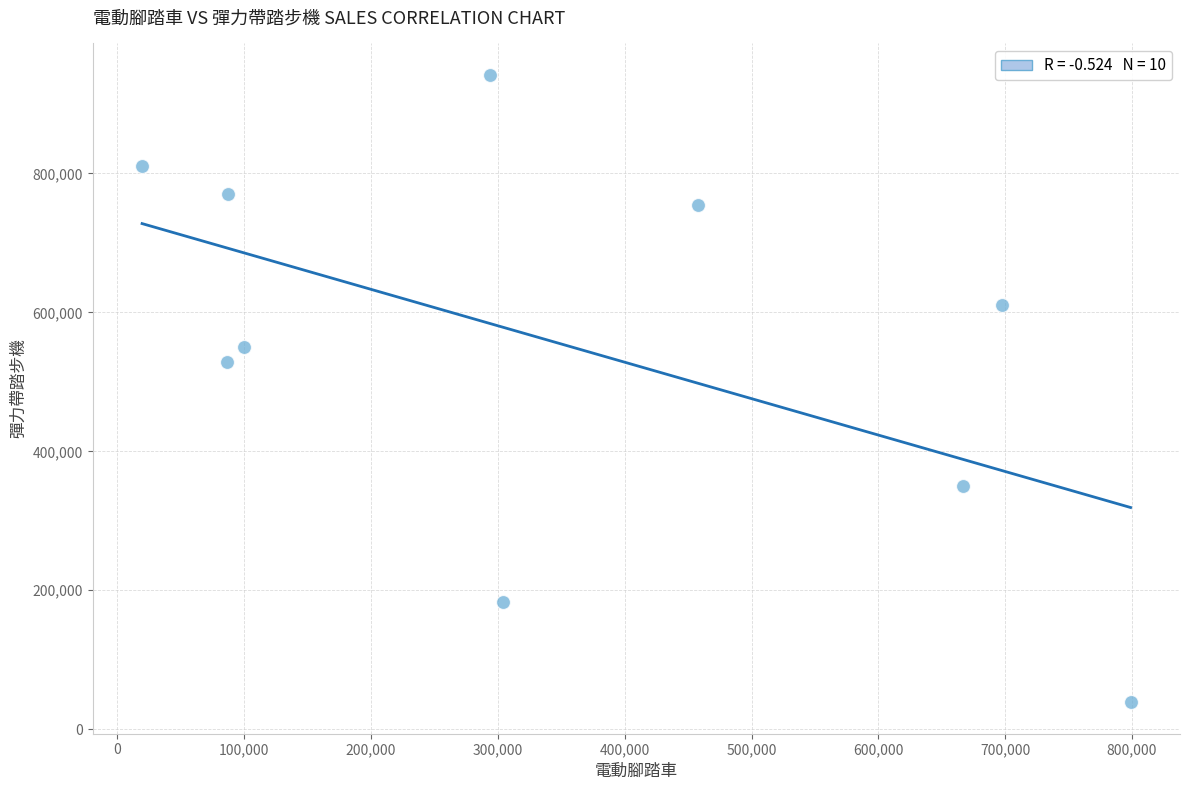

What Y value in the scatter plot is closest to 490306?

528004